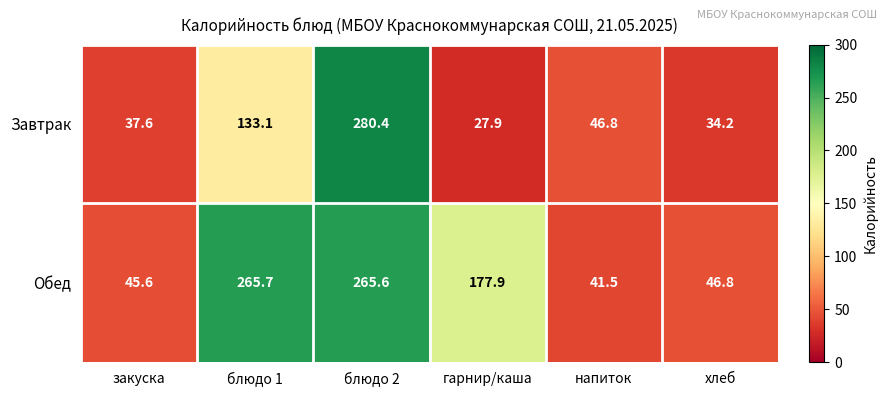

At which category does the chart reach its peak across all series?

блюдо 2